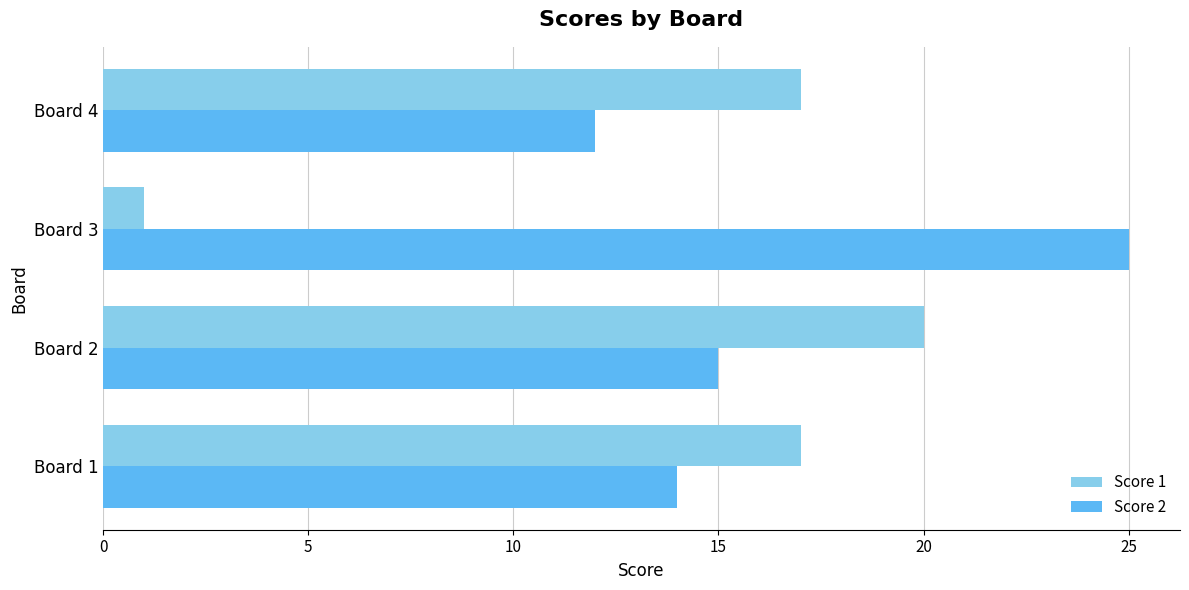

The value of Score 2 at Board 4 is 19. True or false?

False